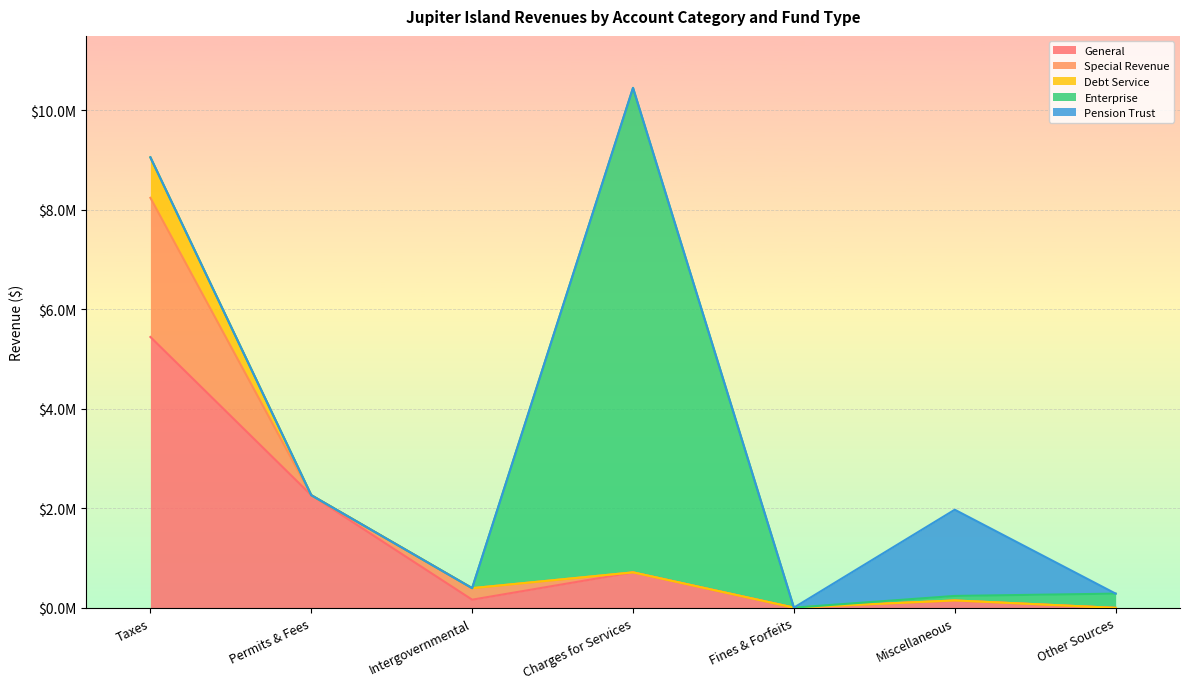

At which category does Special Revenue reach its first local peak?

Intergovernmental